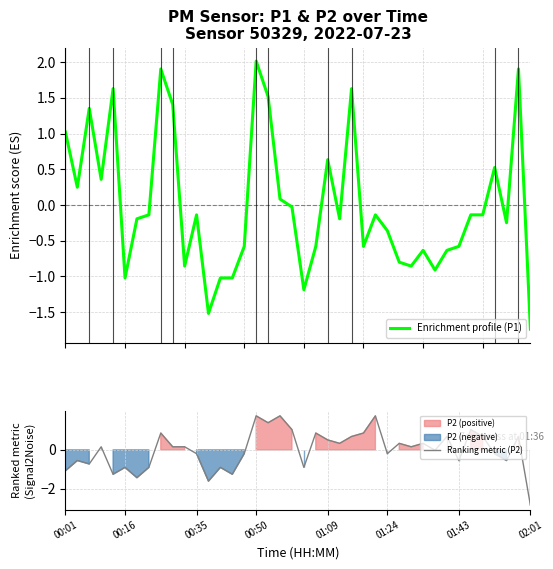

What is the highest value of the Enrichment profile (P1) series?

2.0